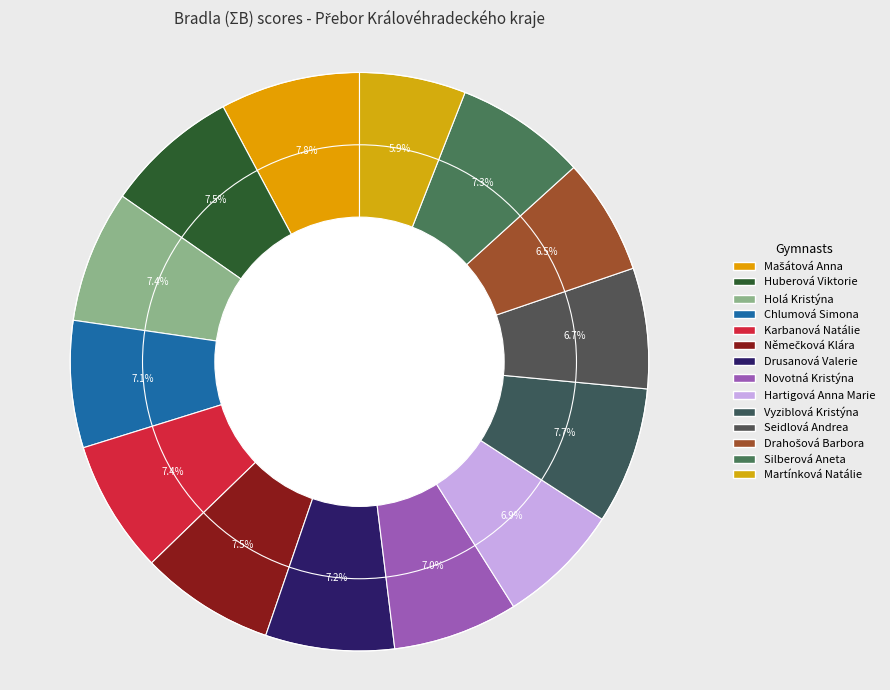

Rank the categories by value from lowest to highest.

Martínková Natálie, Drahošová Barbora, Seidlová Andrea, Hartigová Anna Marie, Novotná Kristýna, Chlumová Simona, Drusanová Valerie, Silberová Aneta, Holá Kristýna, Karbanová Natálie, Huberová Viktorie, Němečková Klára, Vyziblová Kristýna, Mašátová Anna